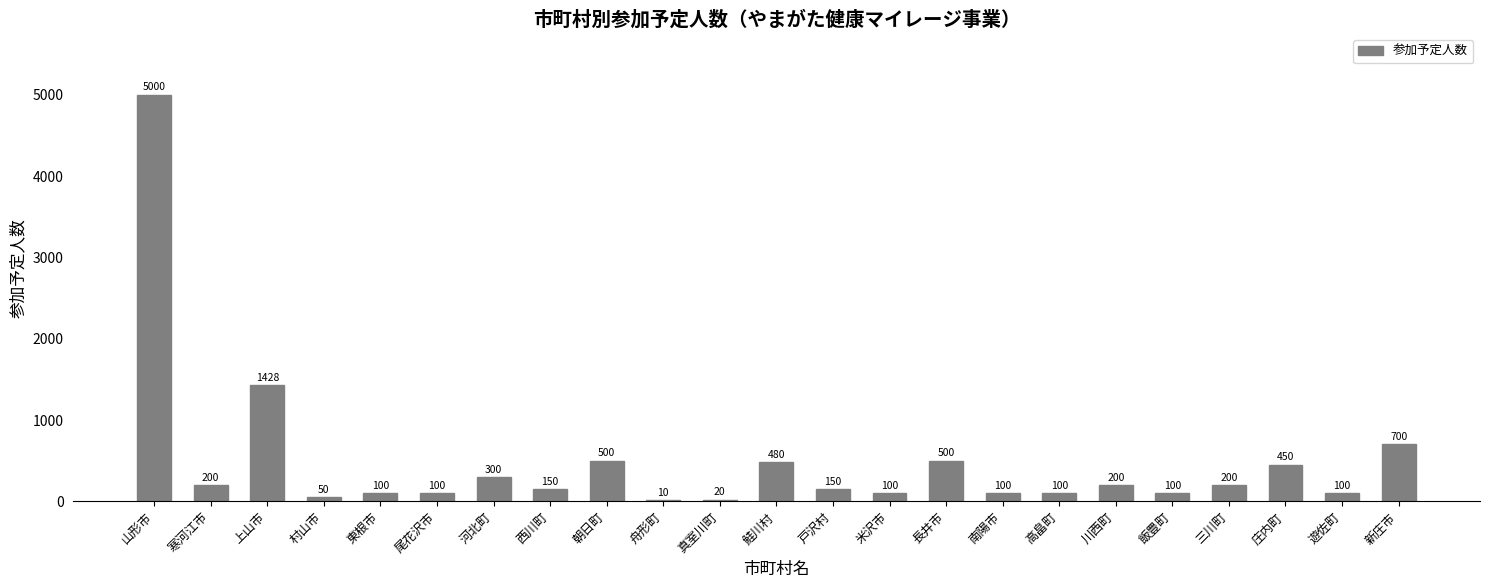

What is the greatest value displayed?

5000